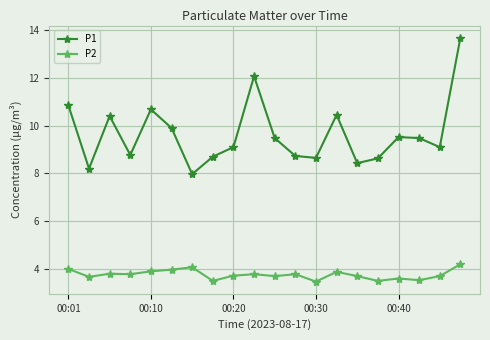

What is the average value of the P1 series?

9.6